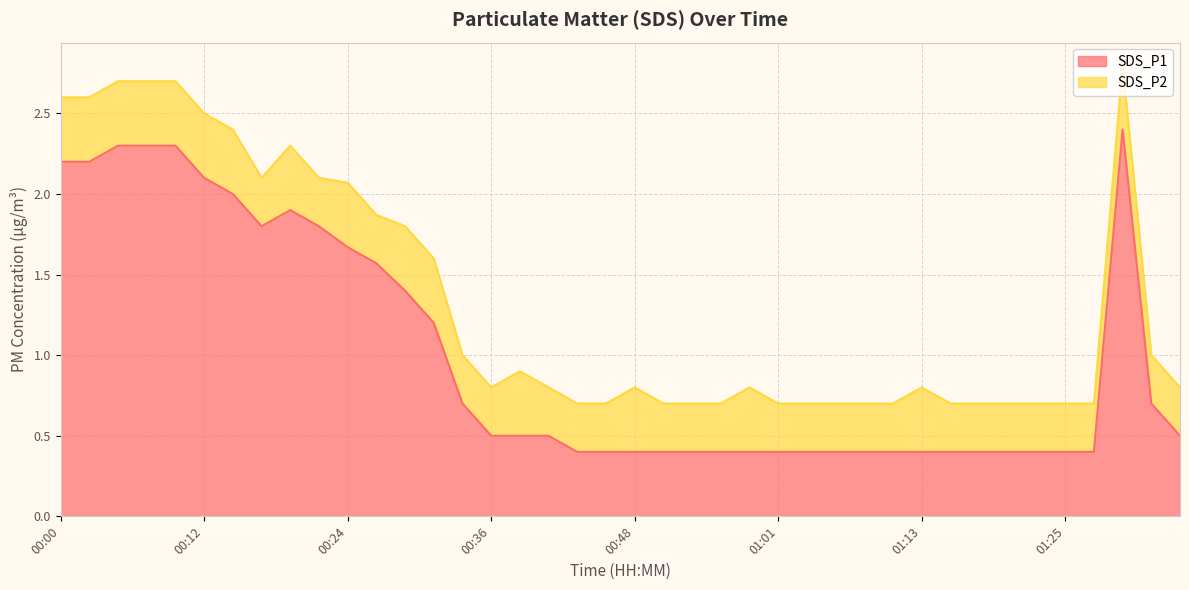

Which category has the lowest value across all series?

00:43